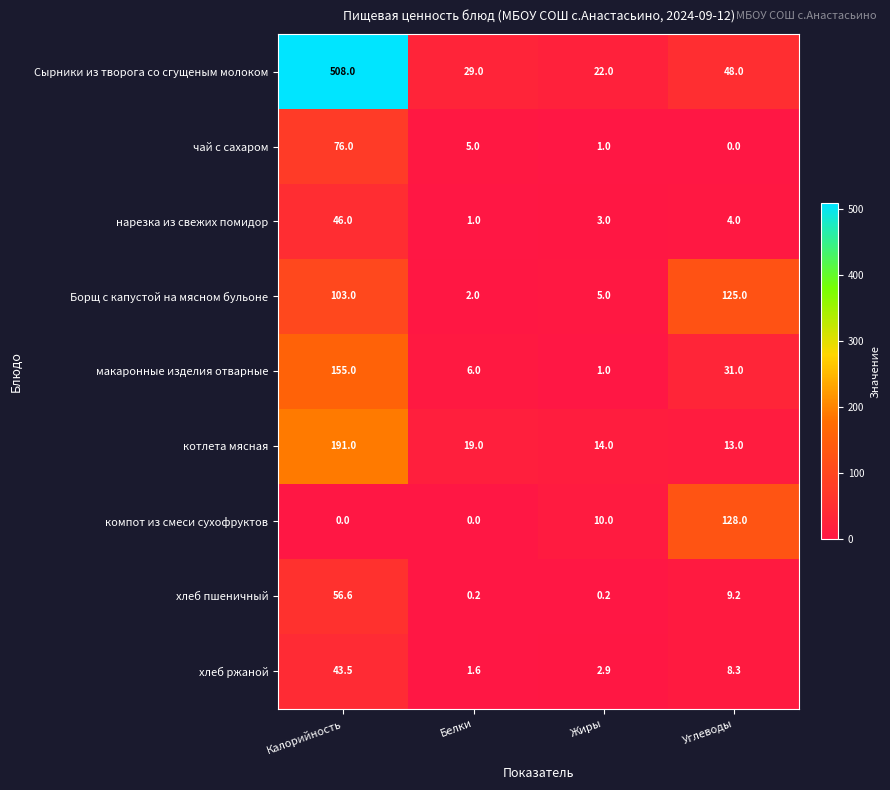

Which series has the largest range (max minus min)?

Сырники из творога со сгущеным молоком